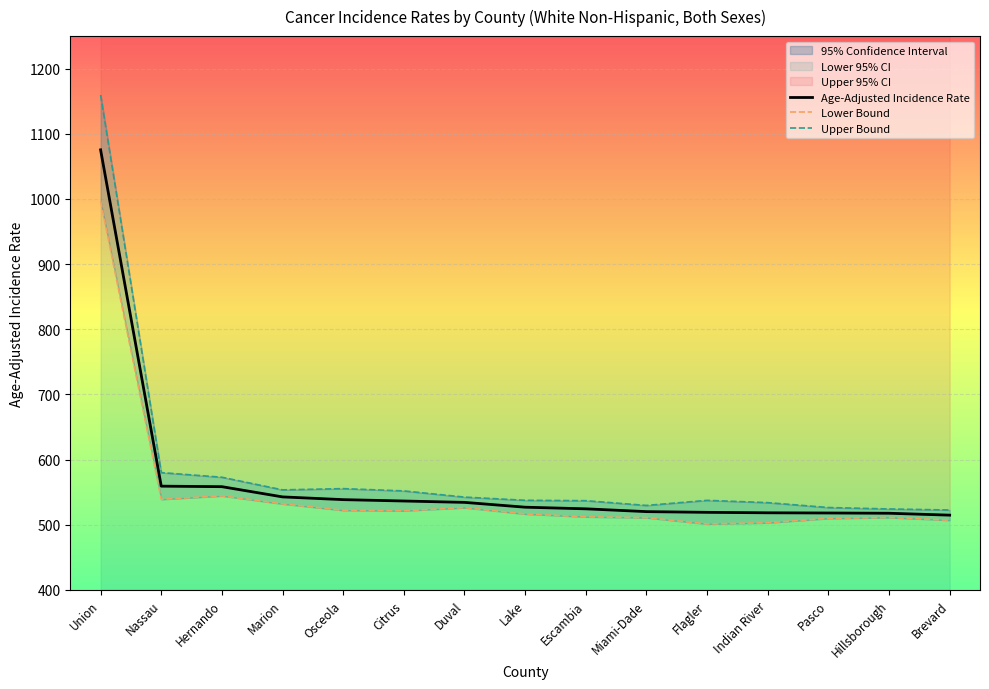

True or false: Age-Adjusted Incidence Rate and Lower Bound cross at least once.

False